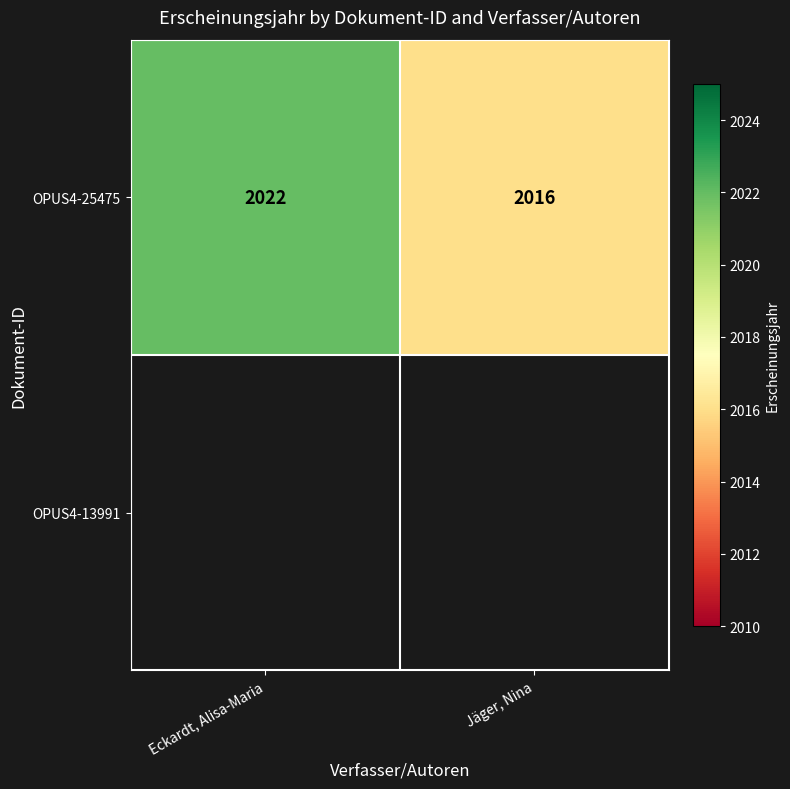

What is the difference between the maximum and minimum values in the OPUS4-25475 series?

6